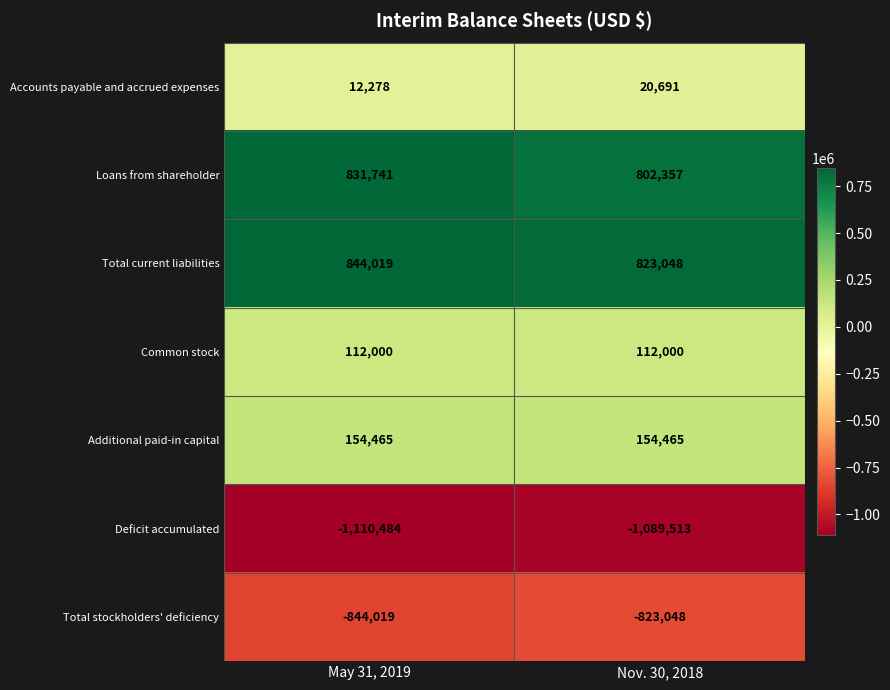

What is the spread (max minus min) of values at Nov. 30, 2018?

1912561